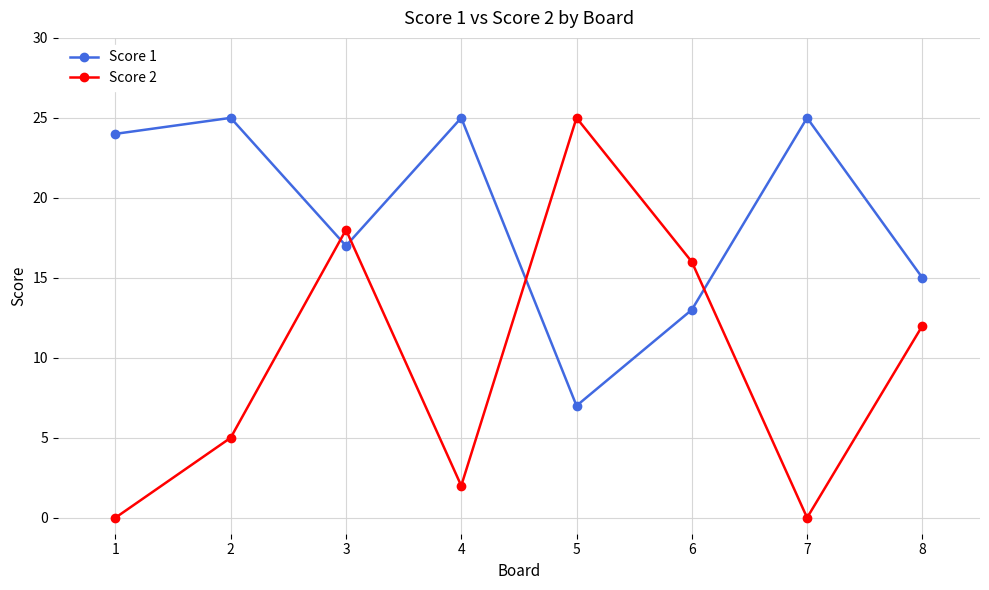

What is the difference between the highest and lowest values at 1?

24